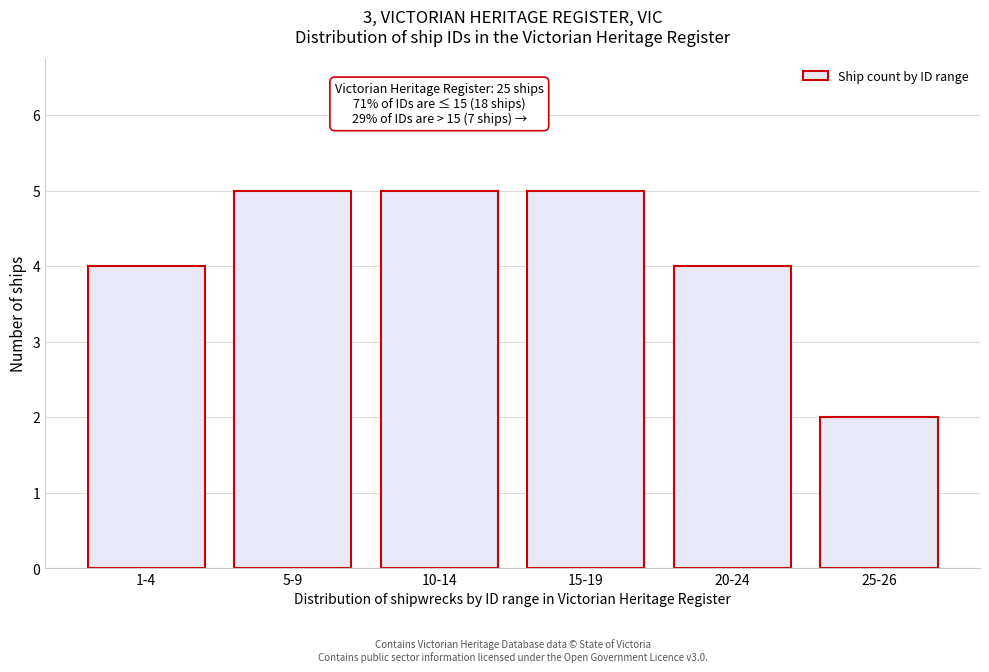

Reading left to right, what are all the values shown in this chart?

4	5	5	5	4	2